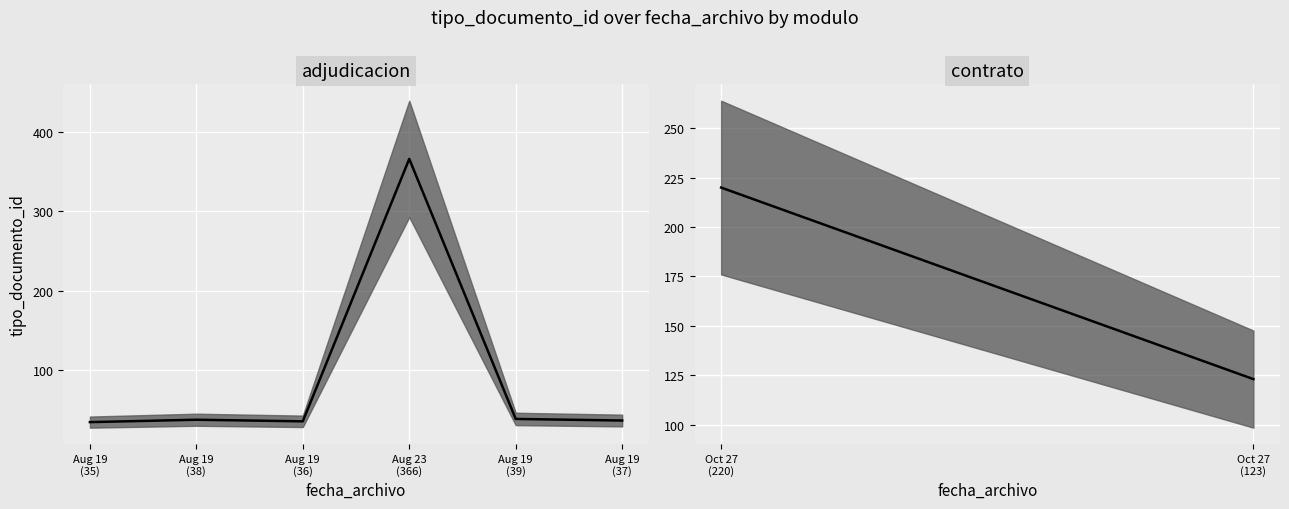

At which category does the chart reach its peak across all series?

Aug 23
(366)